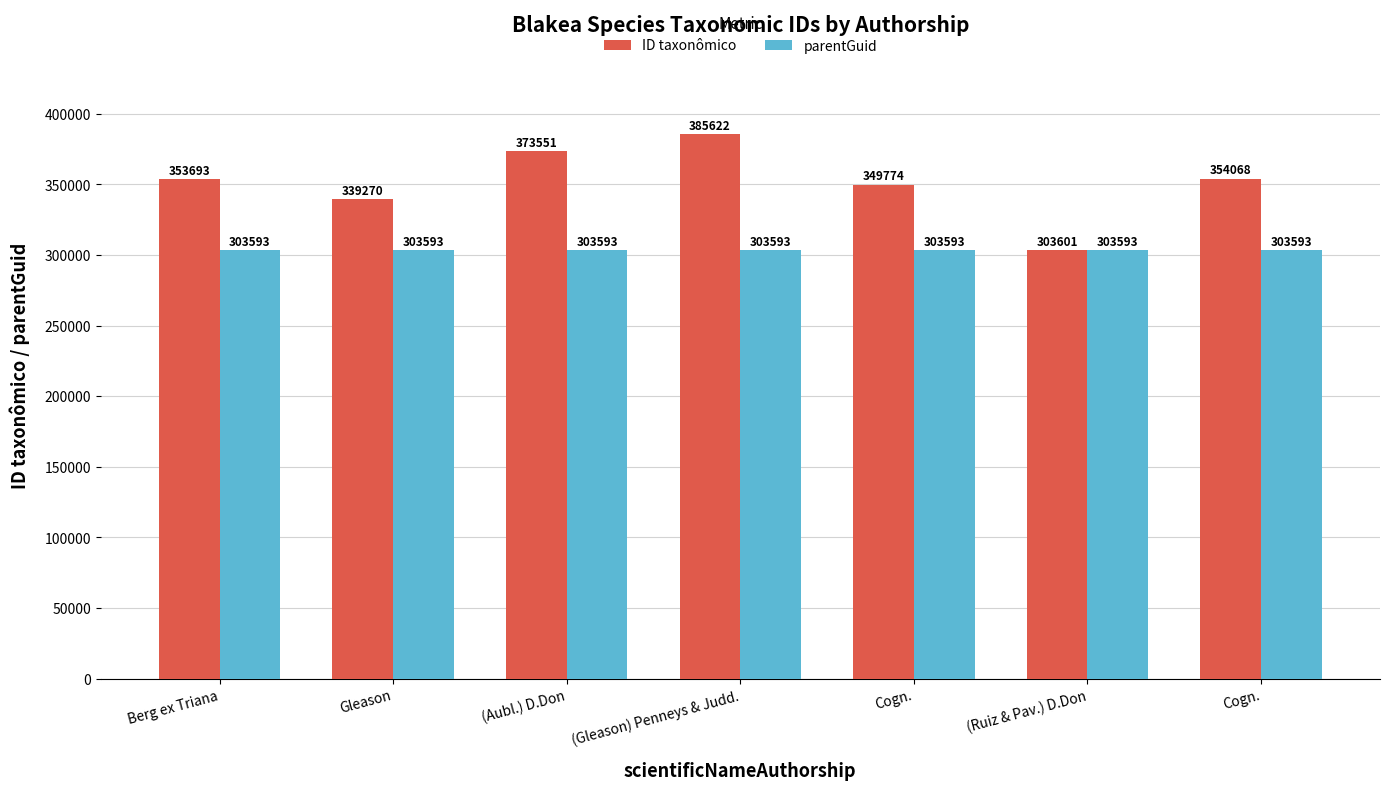

Does the chart contain stacked bars?

No